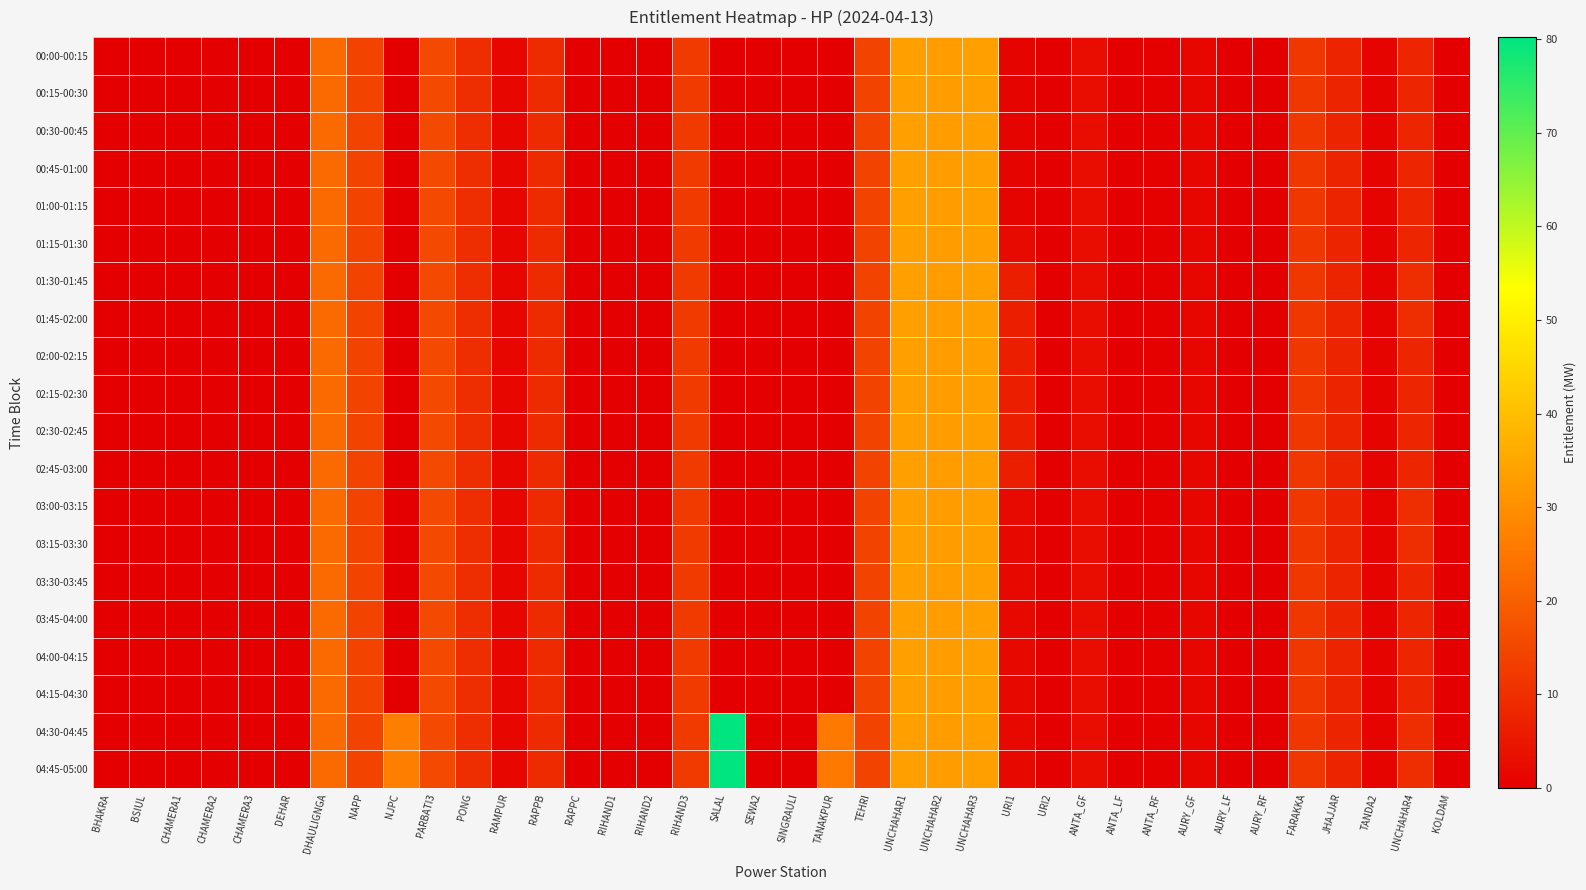

Which series has the widest spread of values?

04:30-04:45